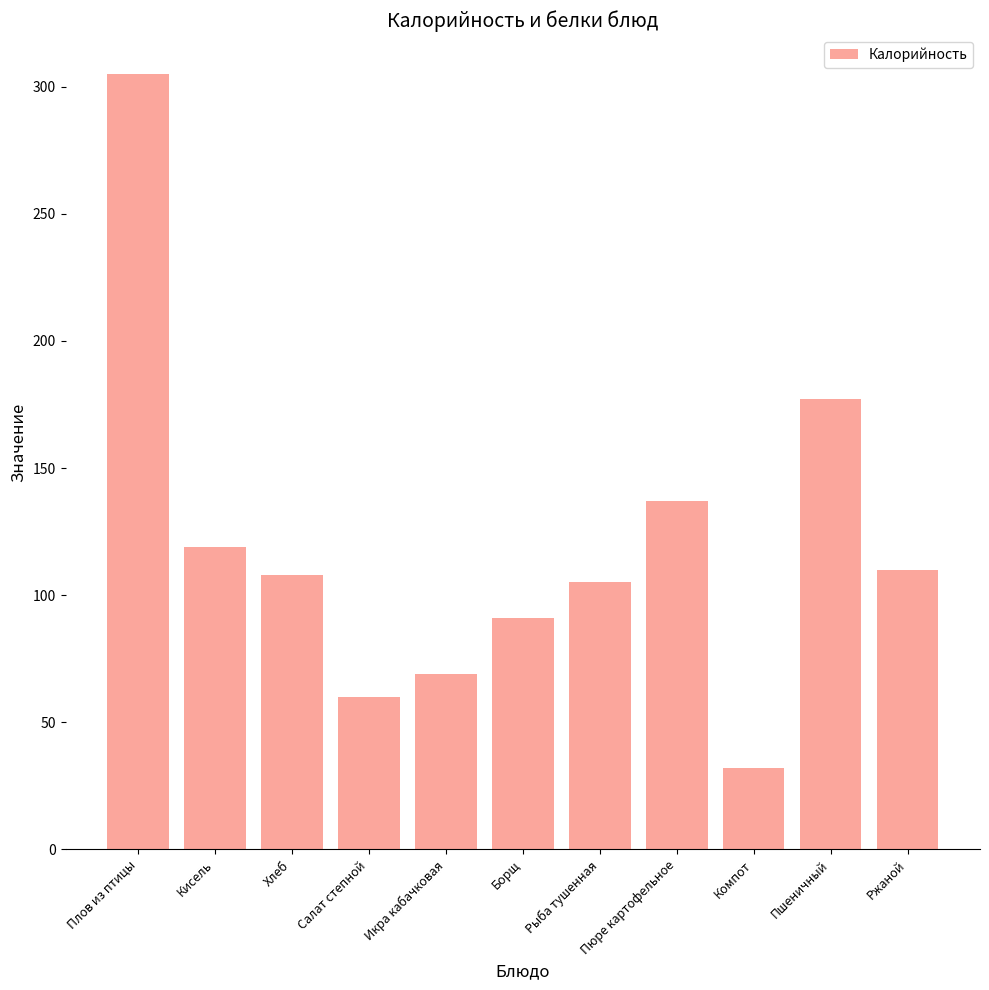

How many data points are less than 108?

5